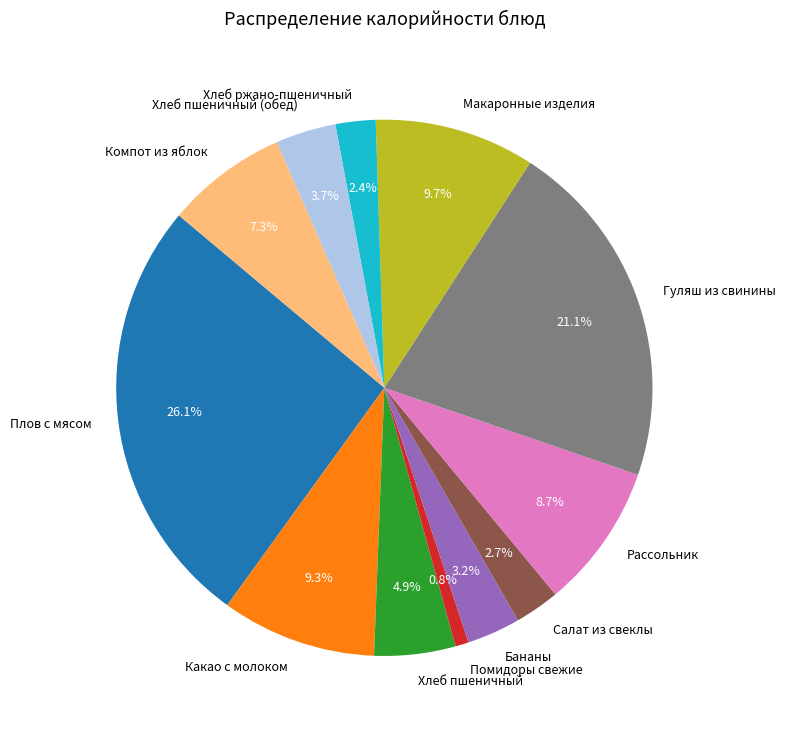

Does Помидоры свежие account for over 50% of the chart?

No